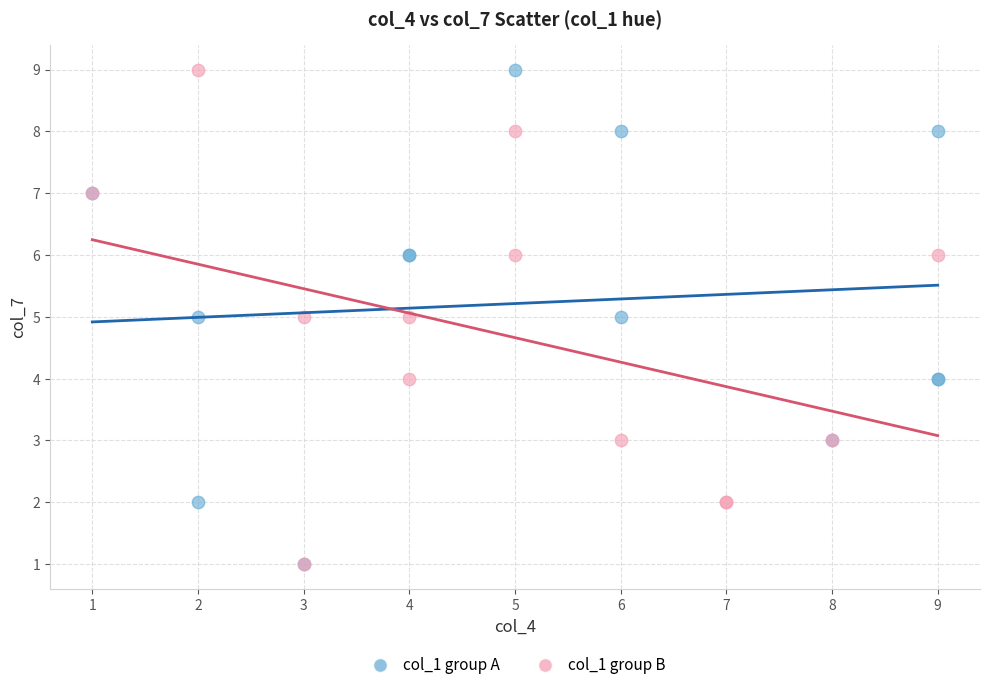

What are all the series names shown in the legend?

col_1 group A, col_1 group B